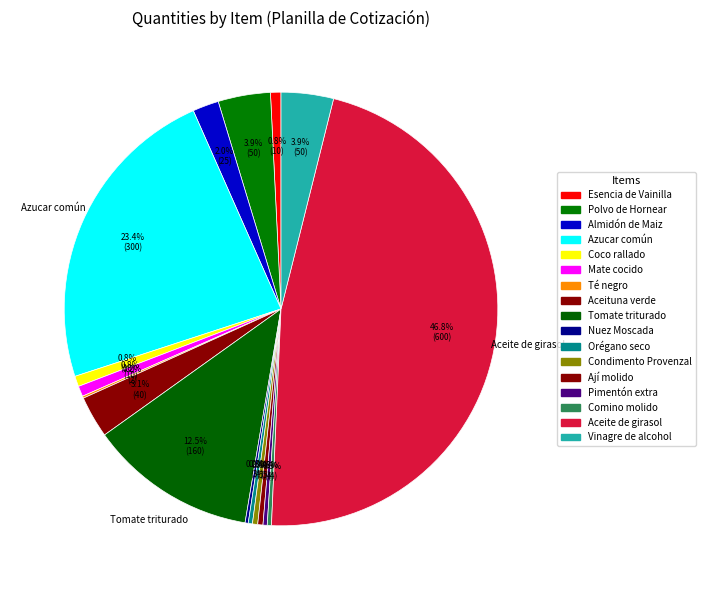

To the nearest percent, what is the combined percentage of Té negro and Aceituna verde?

3%